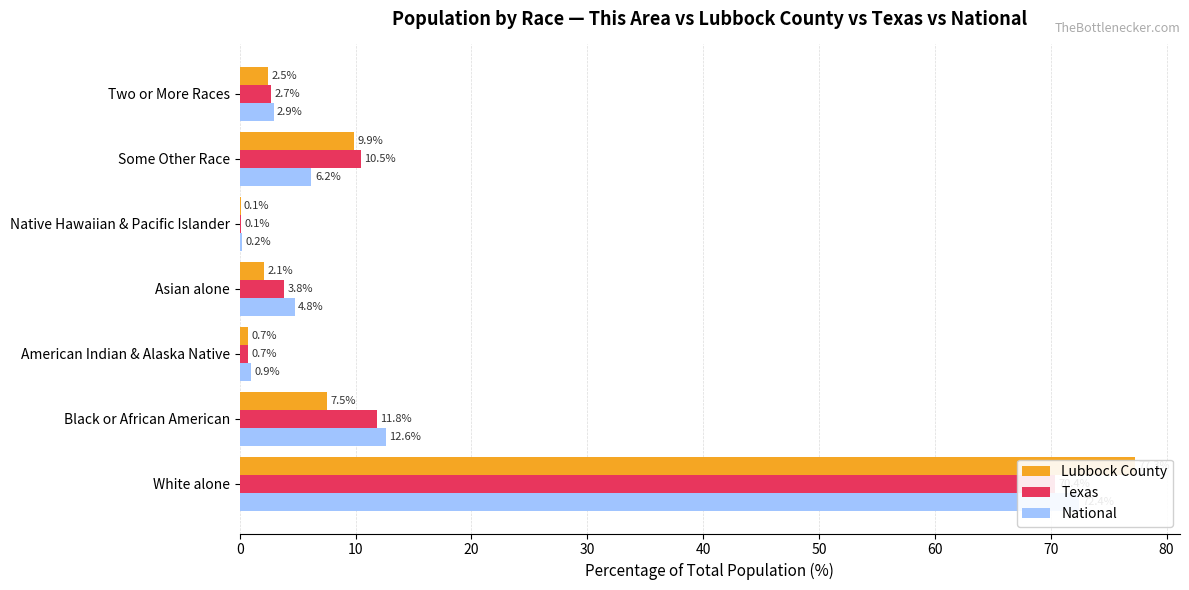

What is the difference between the maximum and second lowest values in the Texas series?

69.7